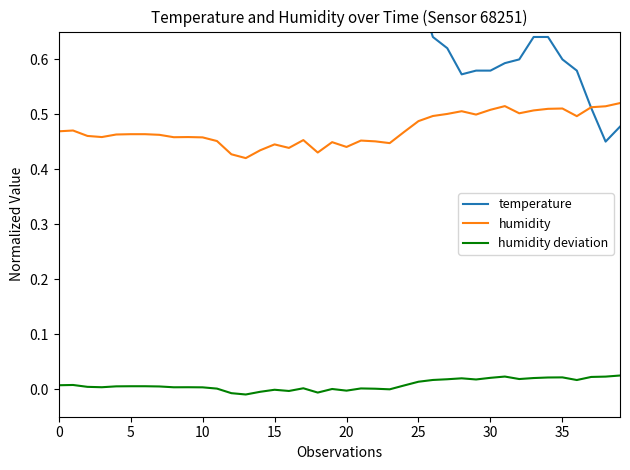

Count the number of categories in the chart.

40